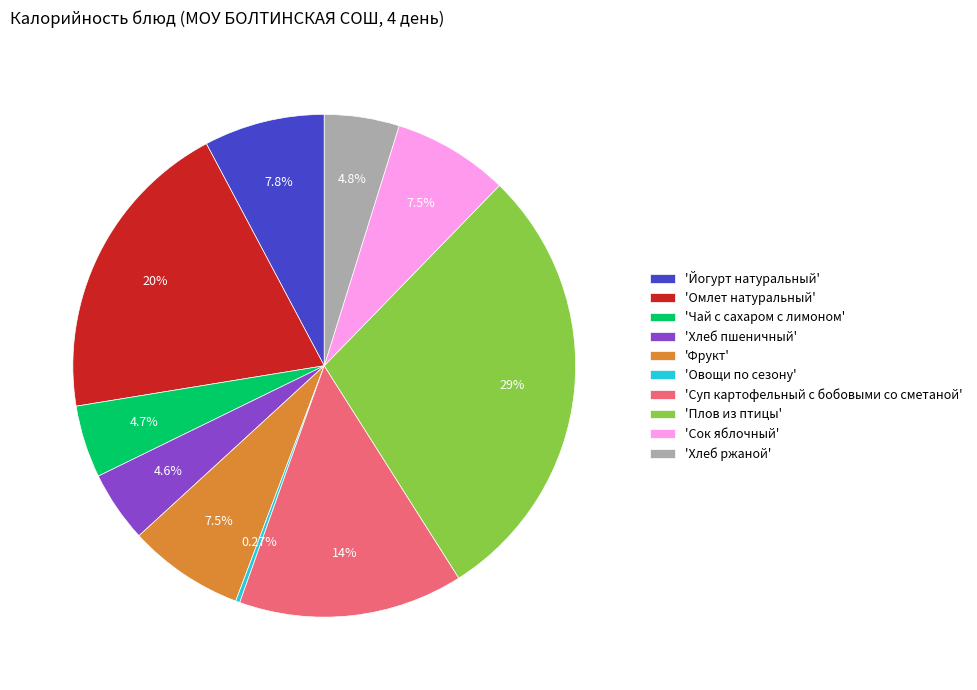

Do 'Йогурт натуральный' and 'Чай с сахаром с лимоном' together represent more than half of the pie?

No